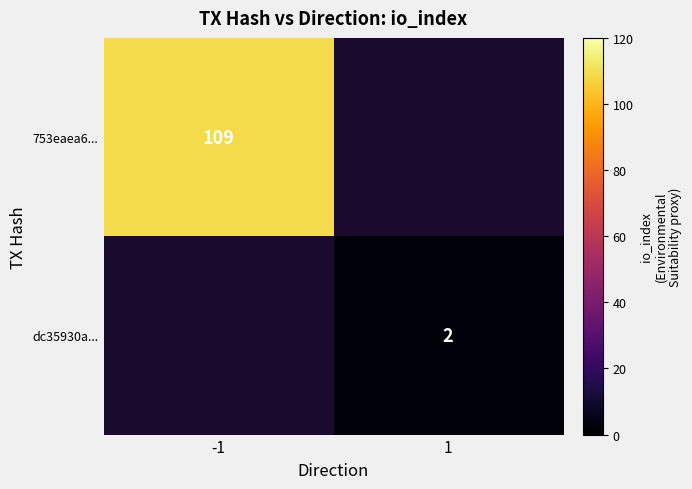

True or false: 753eaea6... has a value of 183 at -1.

False